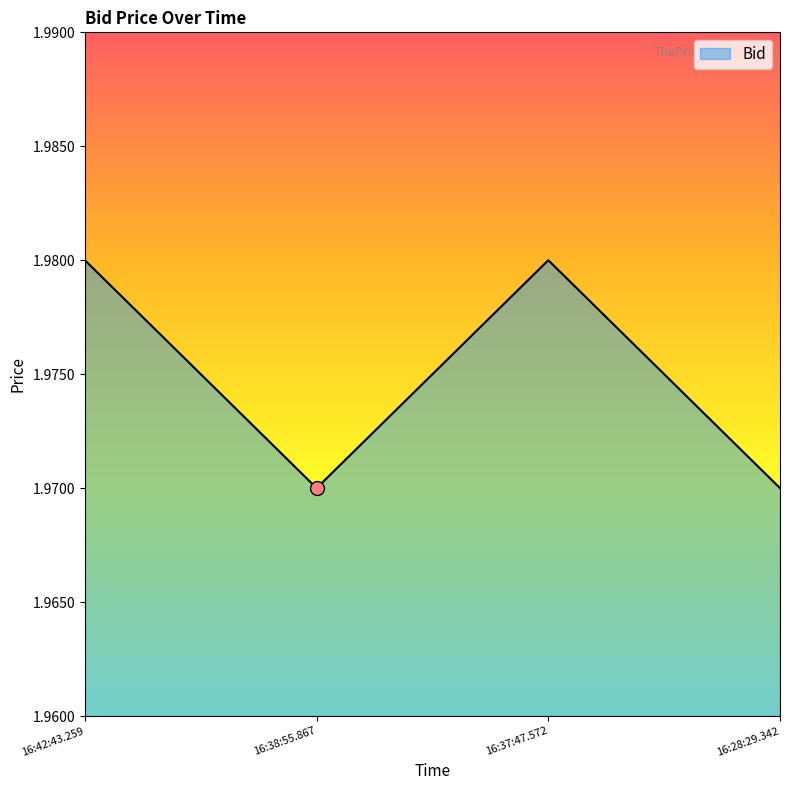

How many lines are shown in the chart?

1